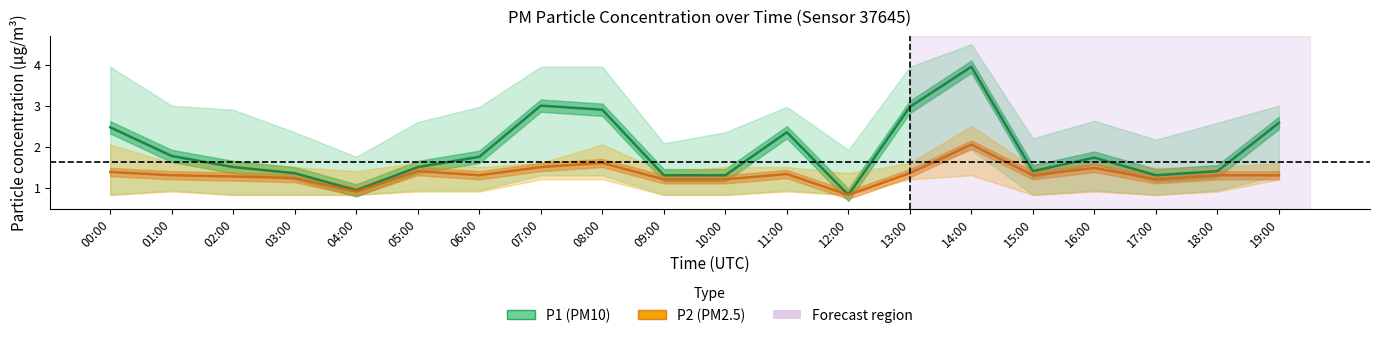

What is the minimum value for P1 mean?

0.8